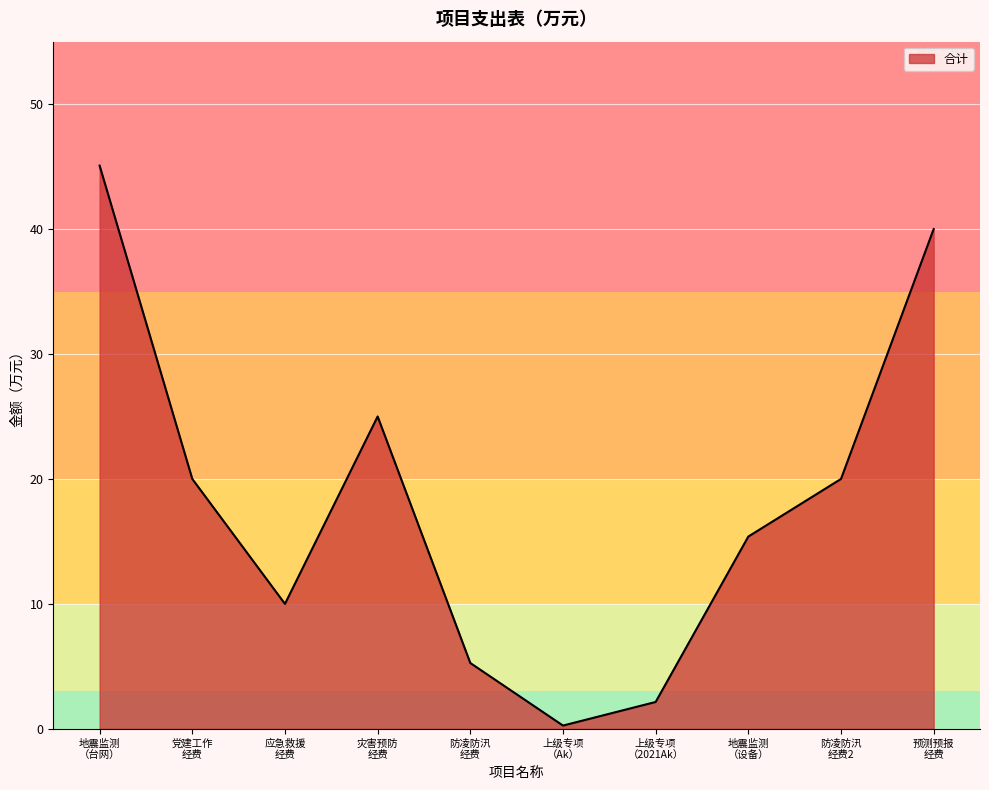

Reading left to right, list all the values displayed in this chart.

45.1	20.0	10.0	25.0	5.3	0.3	2.1	15.4	20.0	40.0